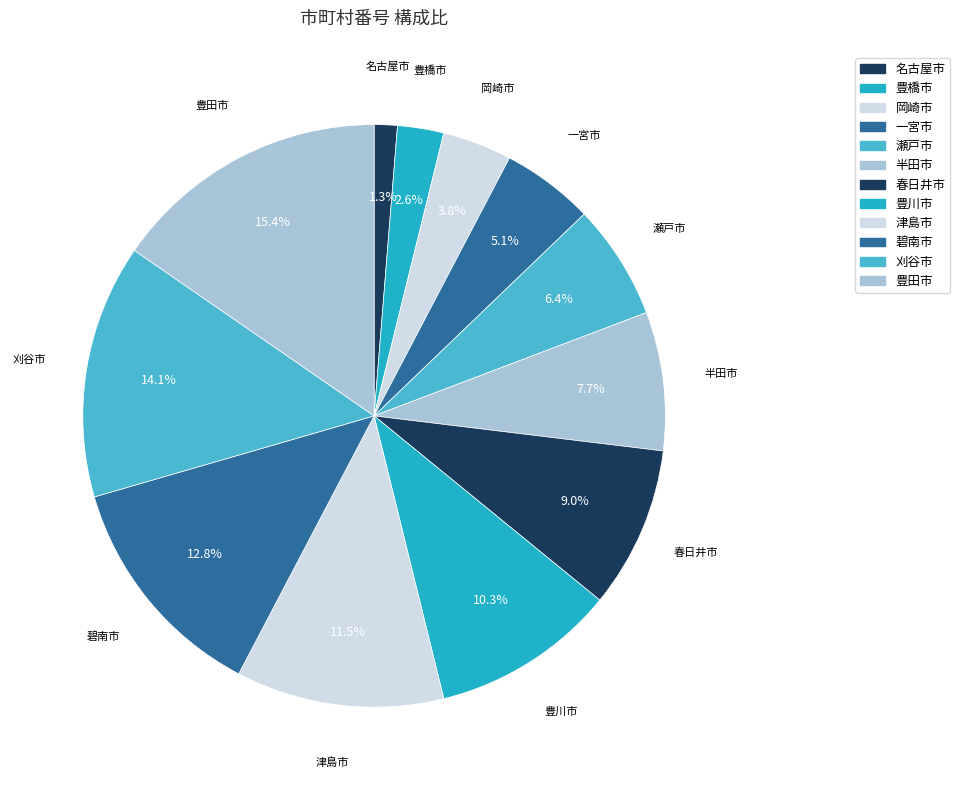

Does any single category account for the majority?

No